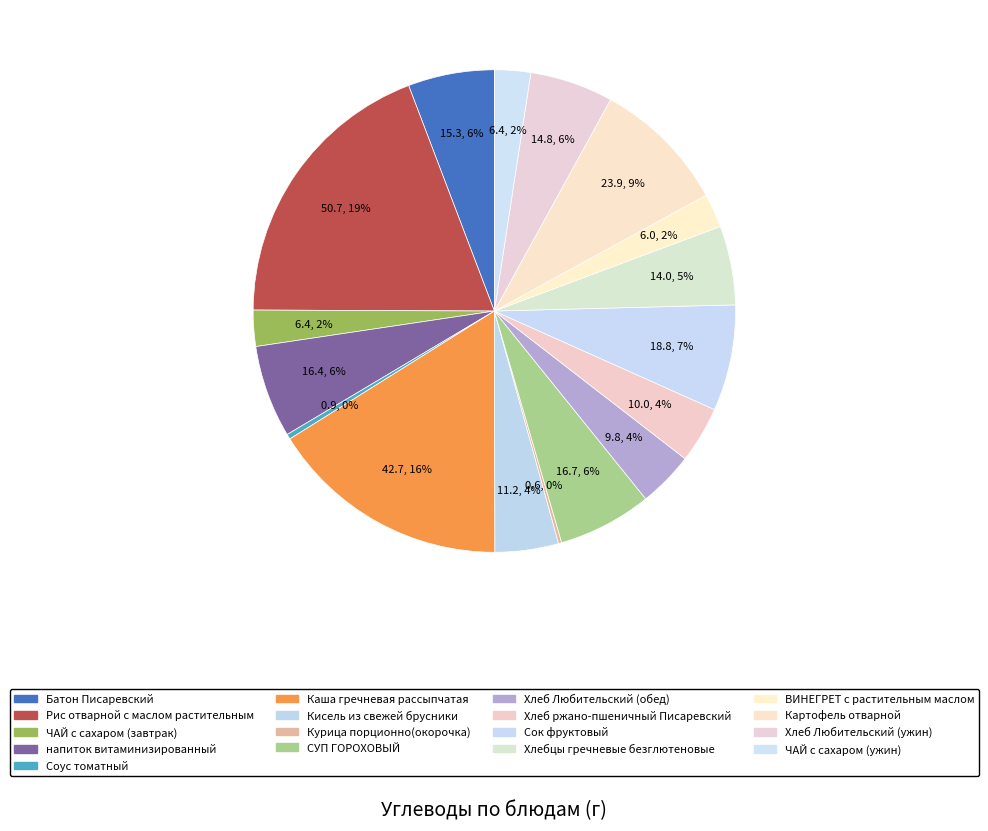

Is it true that ВИНЕГРЕТ с растительным маслом is 1% of the pie?

False